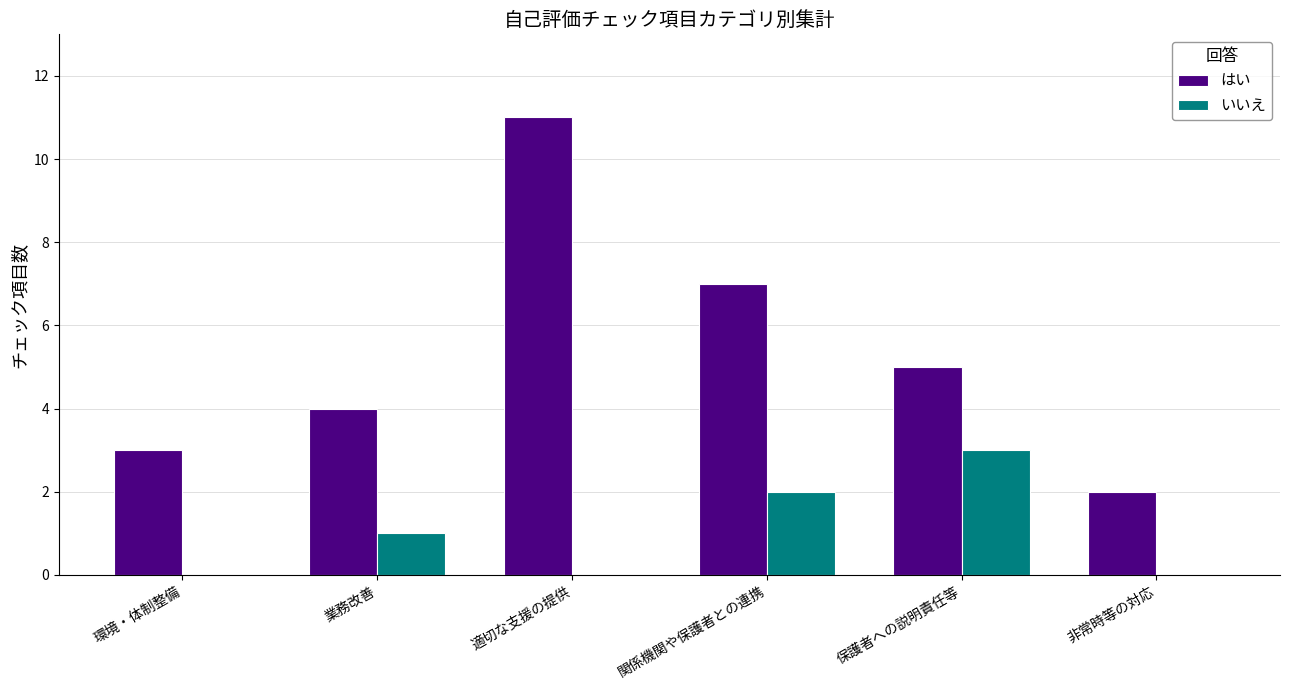

Reading left to right, transcribe all the data shown in this chart.

はい: 環境・体制整備=3	業務改善=4	適切な支援の提供=11	関係機関や保護者との連携=7	保護者への説明責任等=5	非常時等の対応=2
いいえ: 環境・体制整備=0	業務改善=1	適切な支援の提供=0	関係機関や保護者との連携=2	保護者への説明責任等=3	非常時等の対応=0